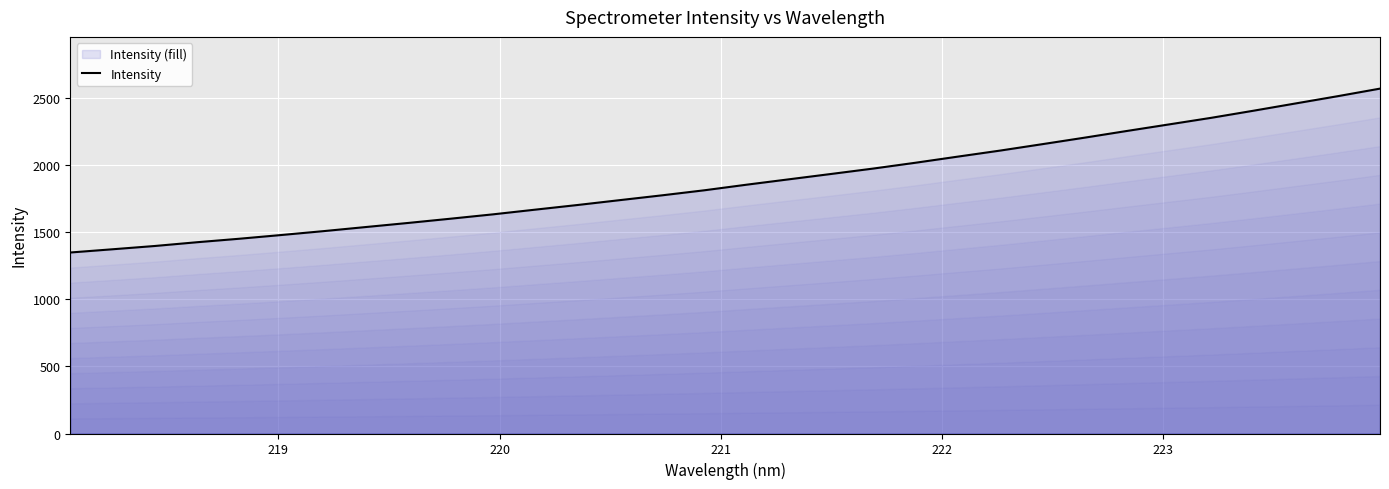

What is the minimum value shown in the chart?

1350.3